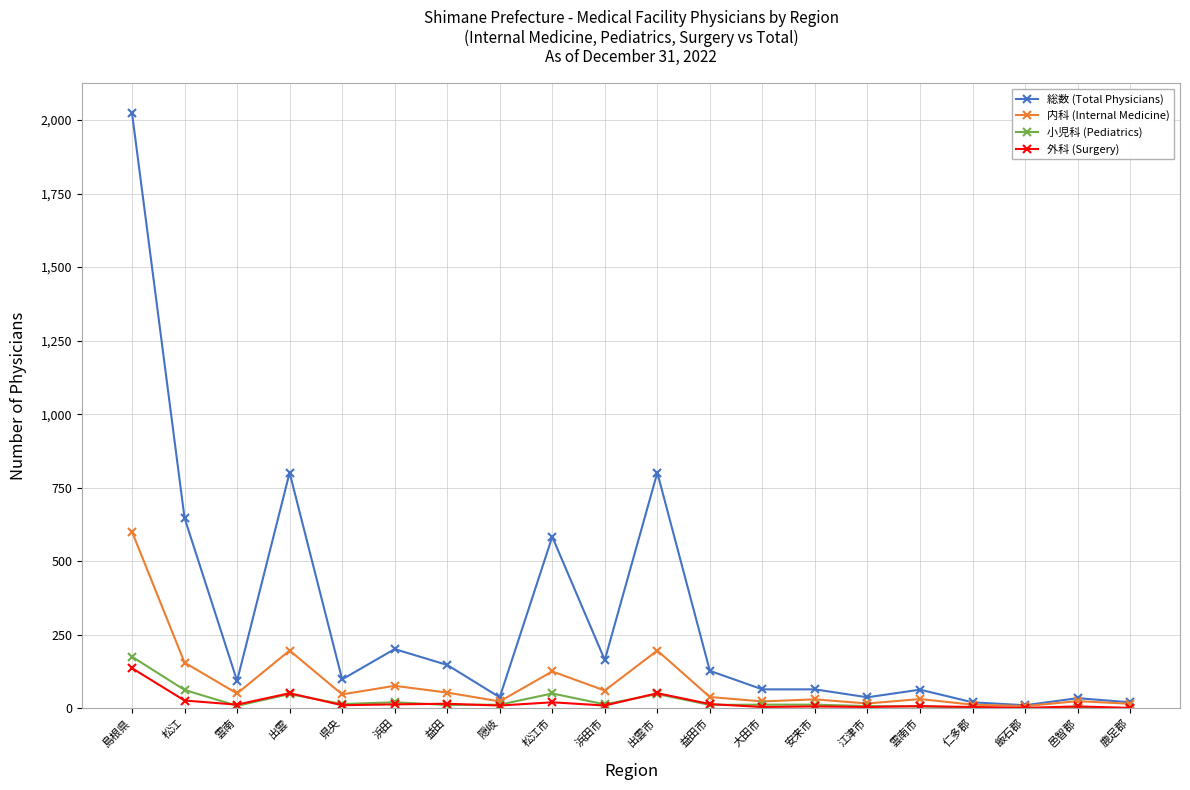

True or false: 総数 (Total Physicians) has a value of 289 at 浜田市.

False